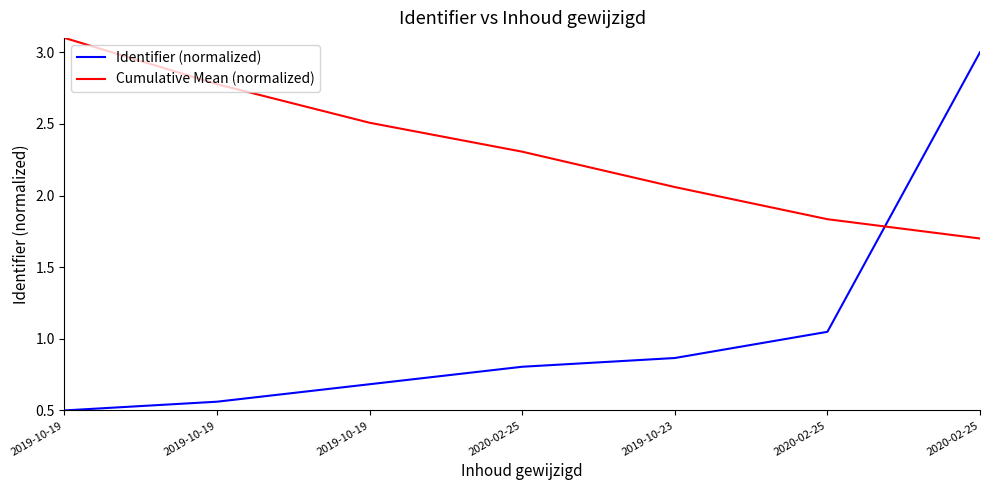

Which category has the highest value in the Cumulative Mean (normalized) series?

2019-10-19